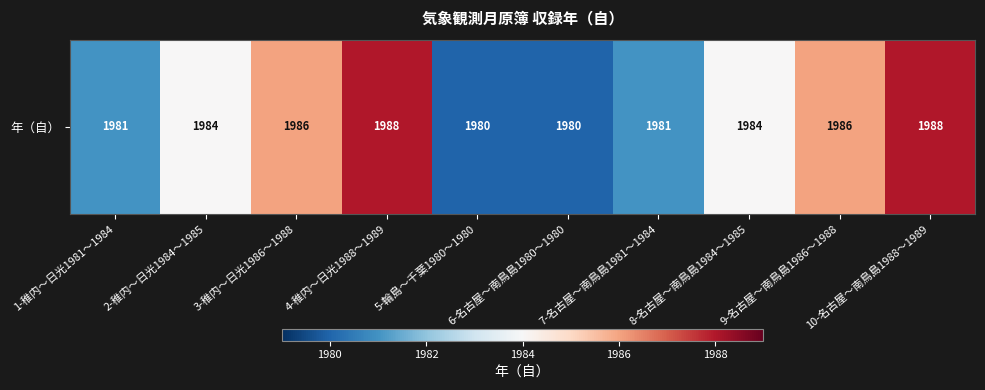

How many distinct data groups are displayed?

1